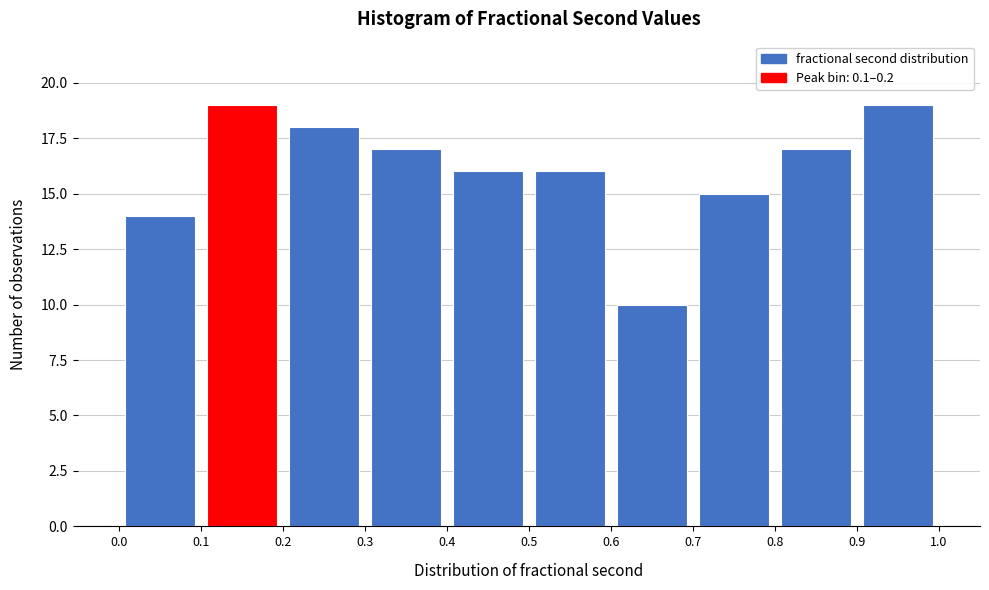

Reading left to right, transcribe this chart: for each bar, give the range it covers on the x-axis and its height. The values are not printed on the chart, so give them approximately, as read against the axis.

0.0 to 0.1: 14
0.1 to 0.2: 19
0.2 to 0.3: 18
0.3 to 0.4: 17
0.4 to 0.5: 16
0.5 to 0.6: 16
0.6 to 0.7: 10
0.7 to 0.8: 15
0.8 to 0.9: 17
0.9 to 1.0: 19